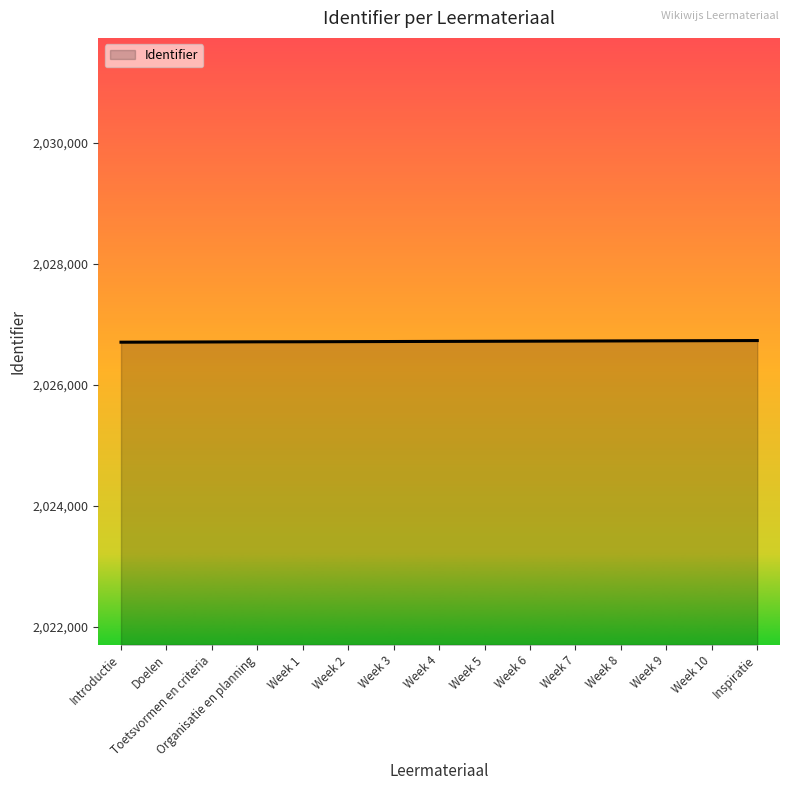

How many lines are shown in the chart?

1